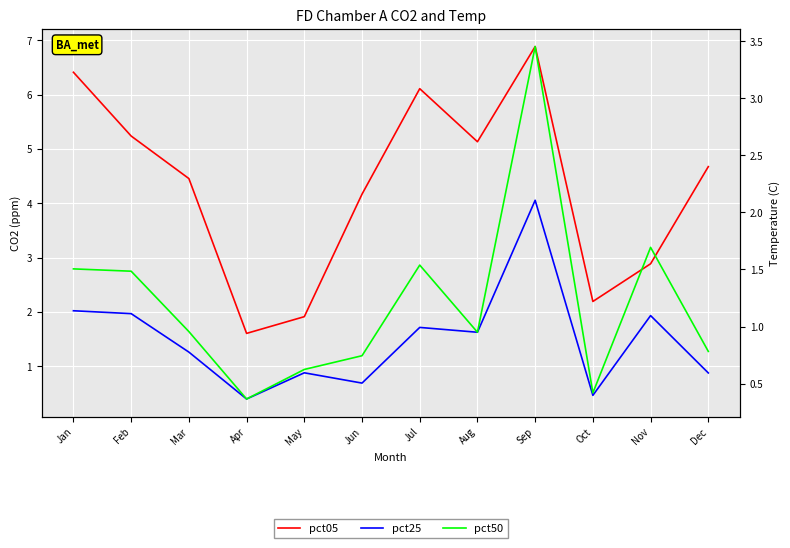

Which series has the largest total across all categories?

pct05